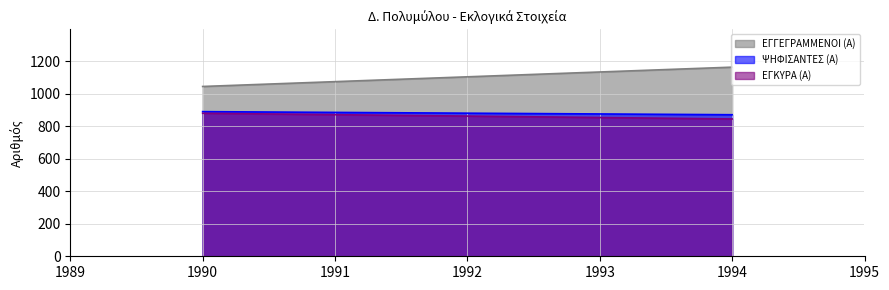

At how many categories does at least one series exceed 927?

2